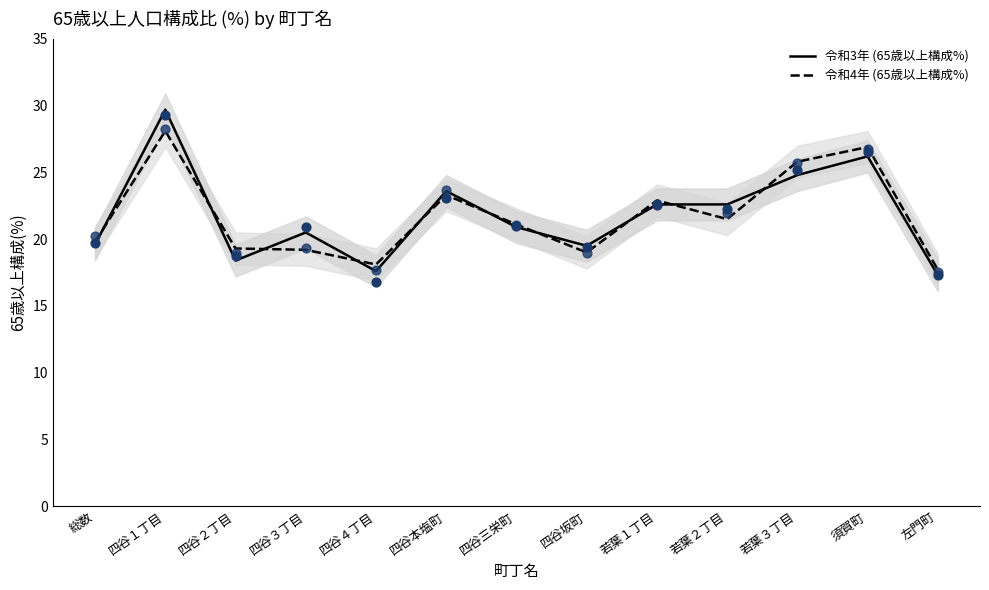

What is the total value across all series at 総数?

39.4